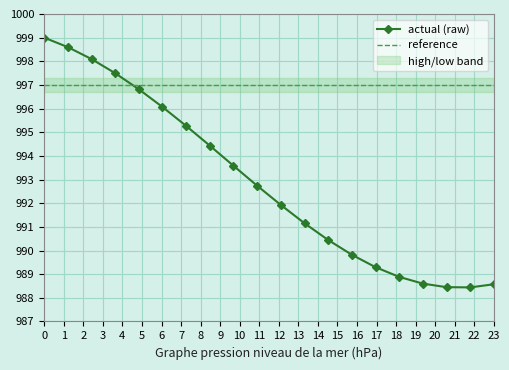

Rank the series by their maximum value, from lowest to highest.

reference, actual (raw)